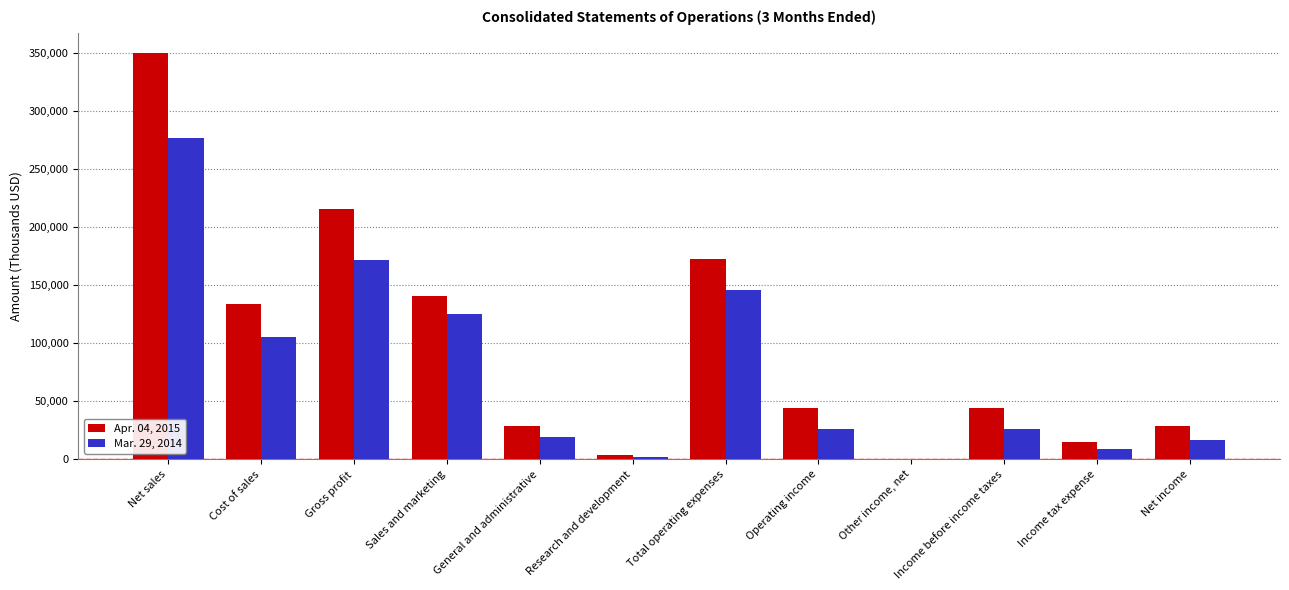

Which series has the largest range (max minus min)?

Apr. 04, 2015